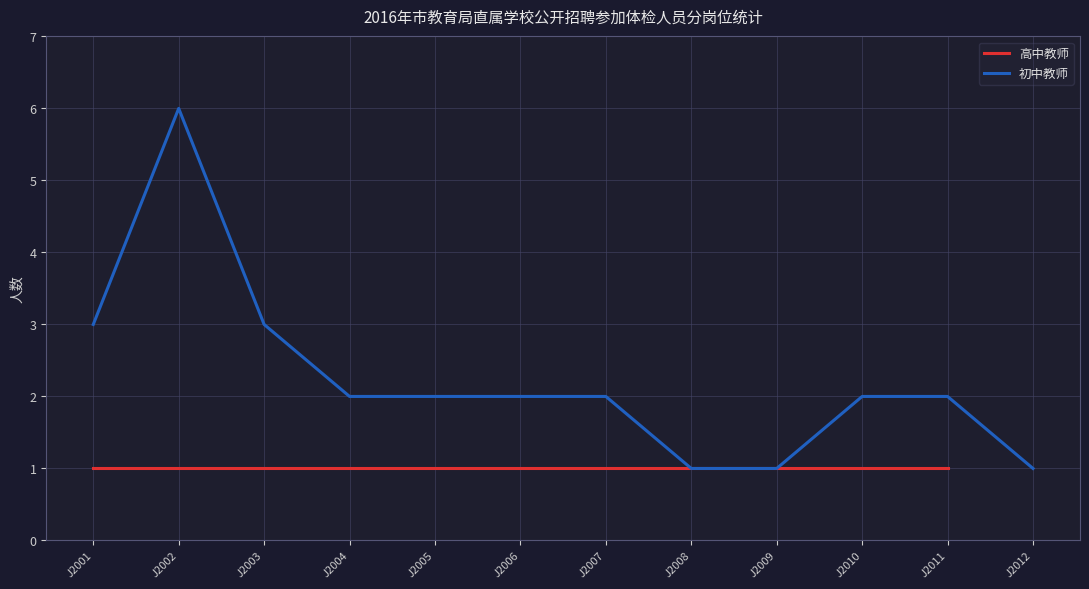

Is this an area chart (filled region under the line)?

No